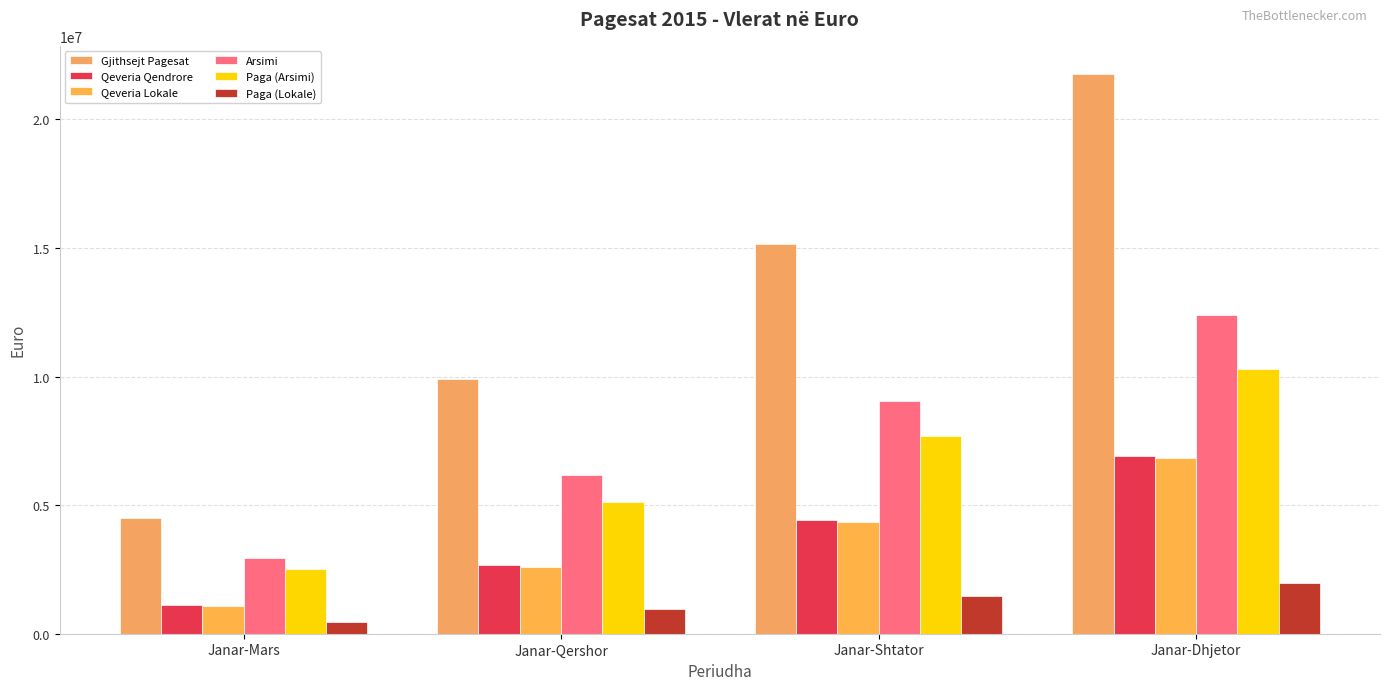

Which has a higher value, Janar-Qershor or Janar-Mars?

Janar-Qershor